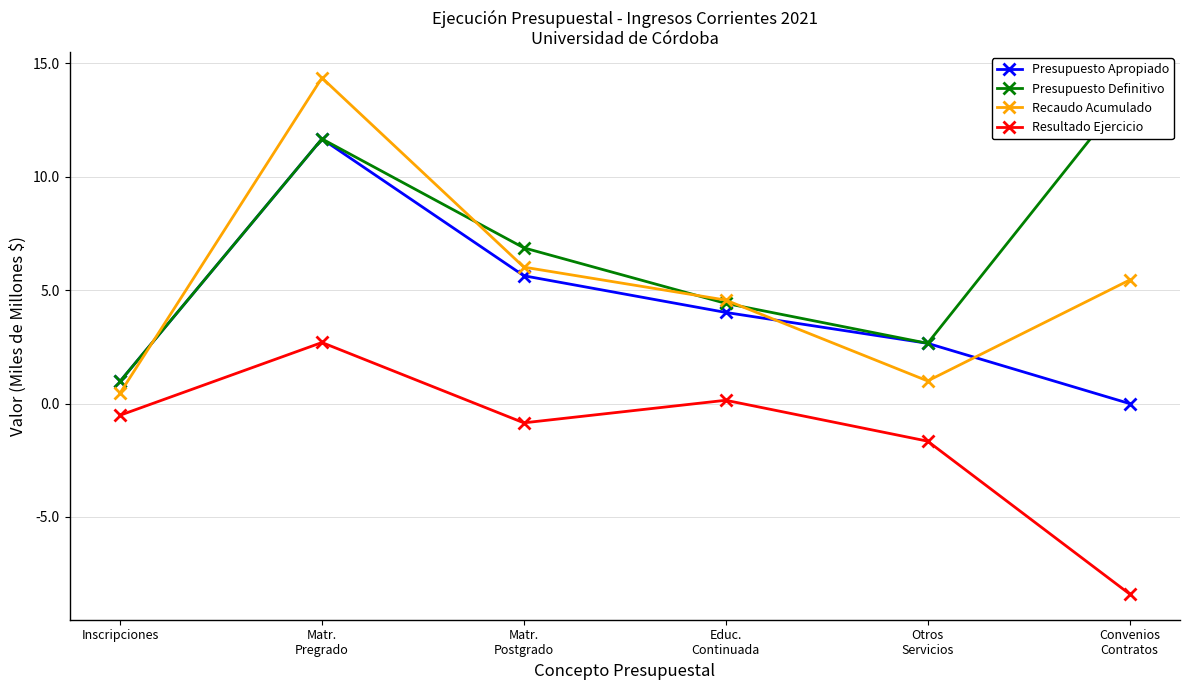

Reading left to right, extract all data points from this chart.

Presupuesto Apropiado: 1.0	11.7	5.6	4.0	2.7	0.0
Presupuesto Definitivo: 1.0	11.7	6.9	4.4	2.7	13.8
Recaudo Acumulado: 0.5	14.4	6.0	4.6	1.0	5.4
Resultado Ejercicio: -0.5	2.7	-0.9	0.1	-1.7	-8.4